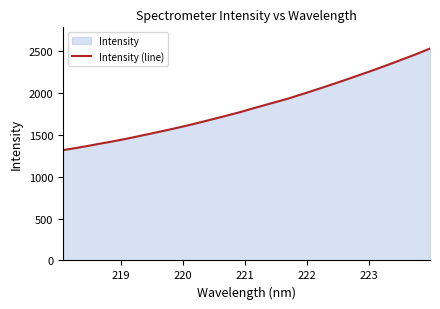

What is the maximum value shown in the chart?

2534.7